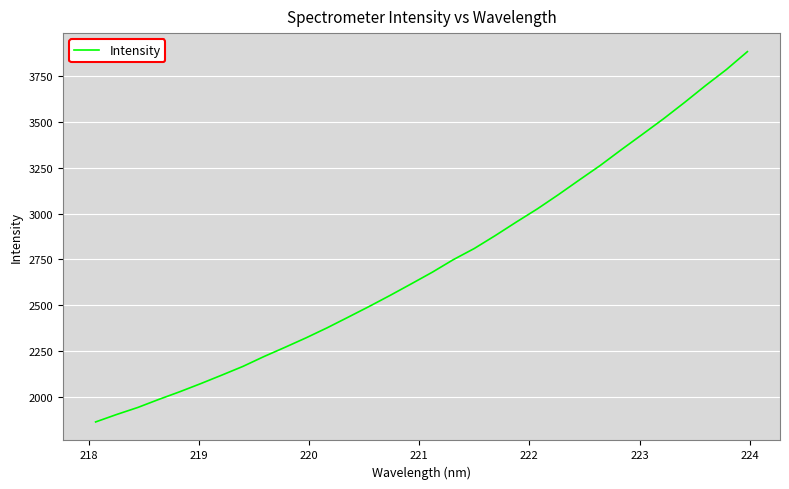

What is the difference between the maximum and minimum values?

2019.5